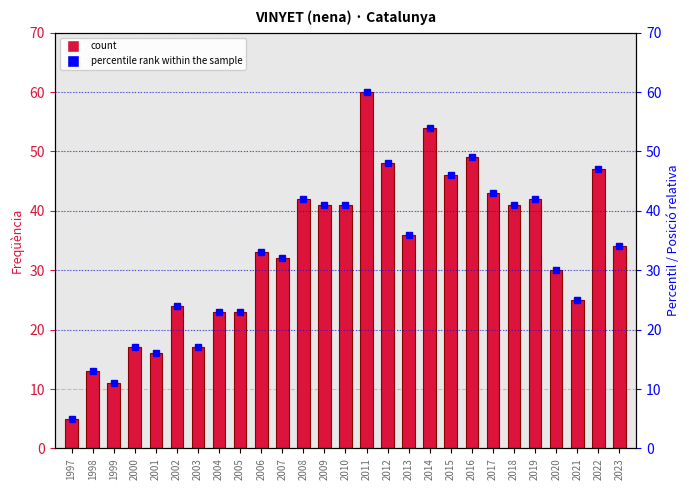

What is the approximate value of Freqüència at 2008, to the nearest 10?

40